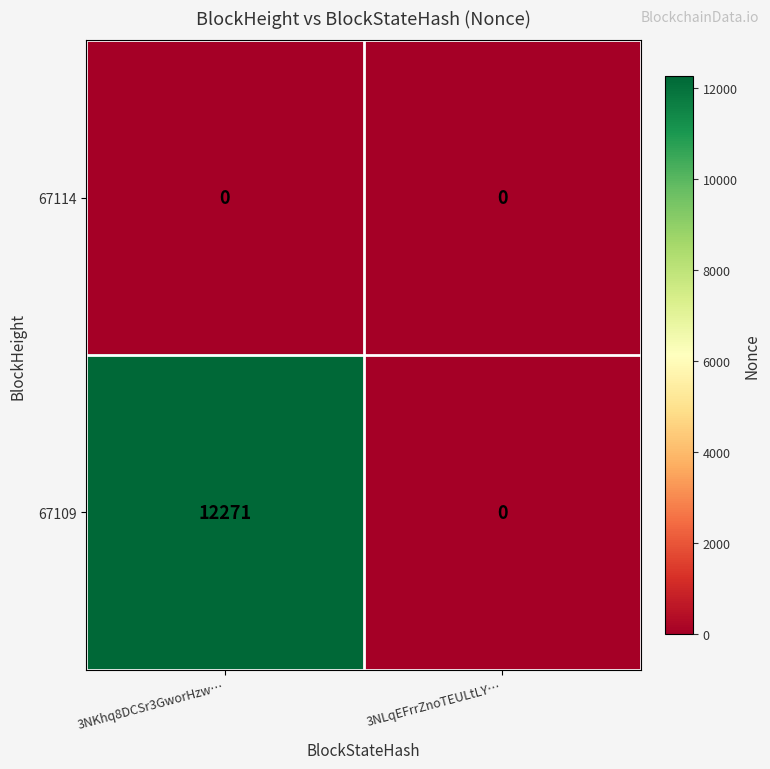

What is the maximum value shown in the chart?

12271